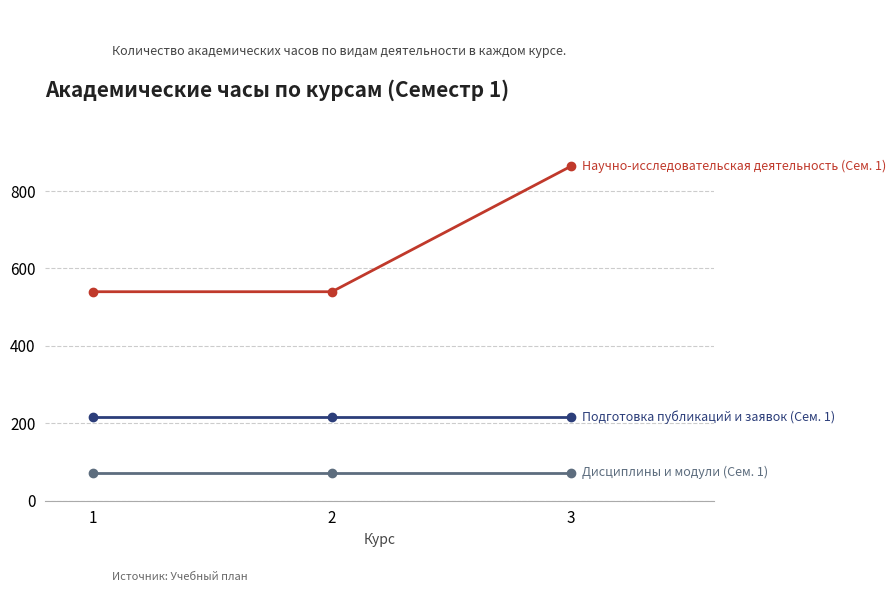

What is the smallest value displayed?

72